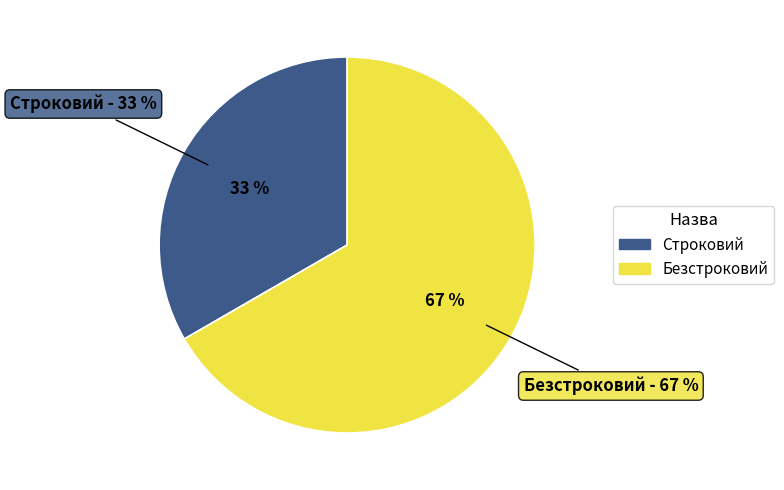

Is the sum of Безстроковий and Строковий greater than half?

Yes